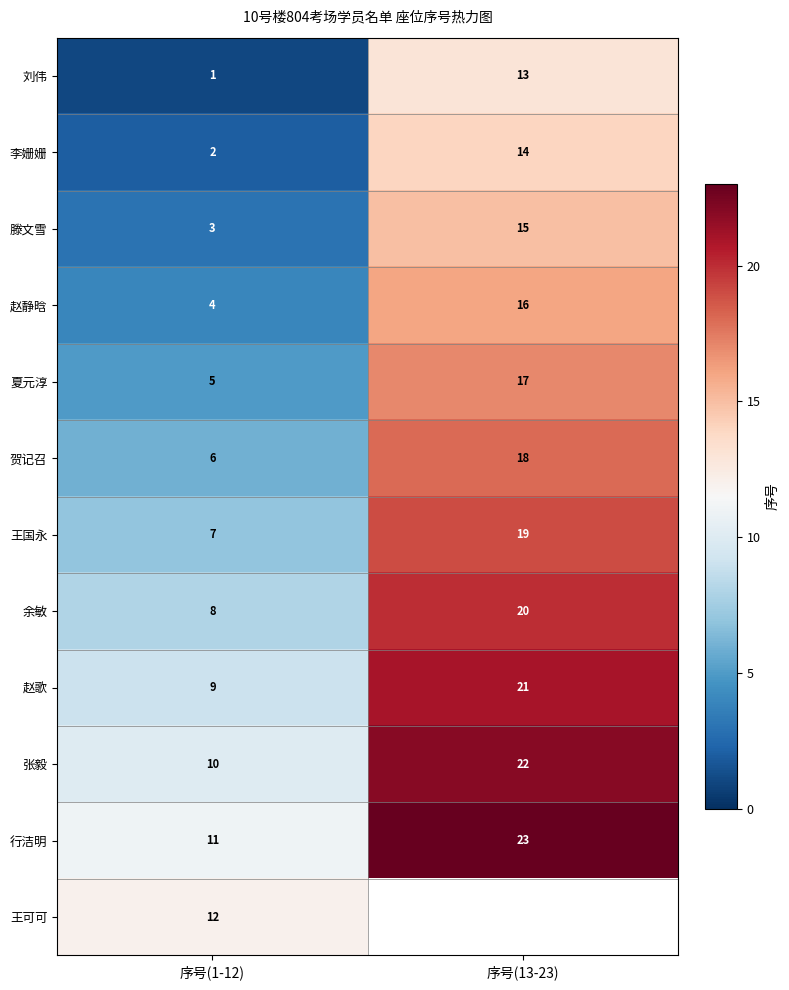

Which has a higher value, 序号(1-12) or 序号(13-23)?

序号(13-23)